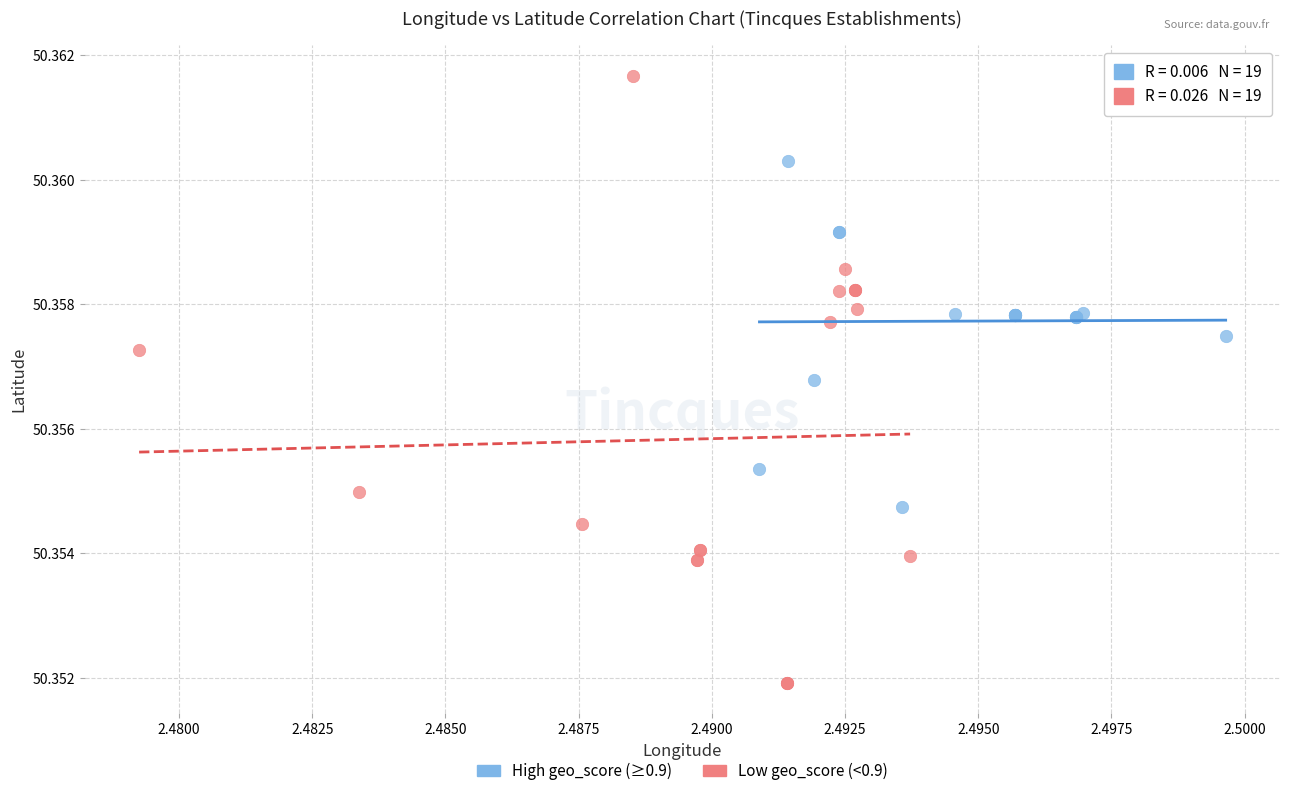

Which series has the largest Y range (max minus min)?

Low geo_score (<0.9)